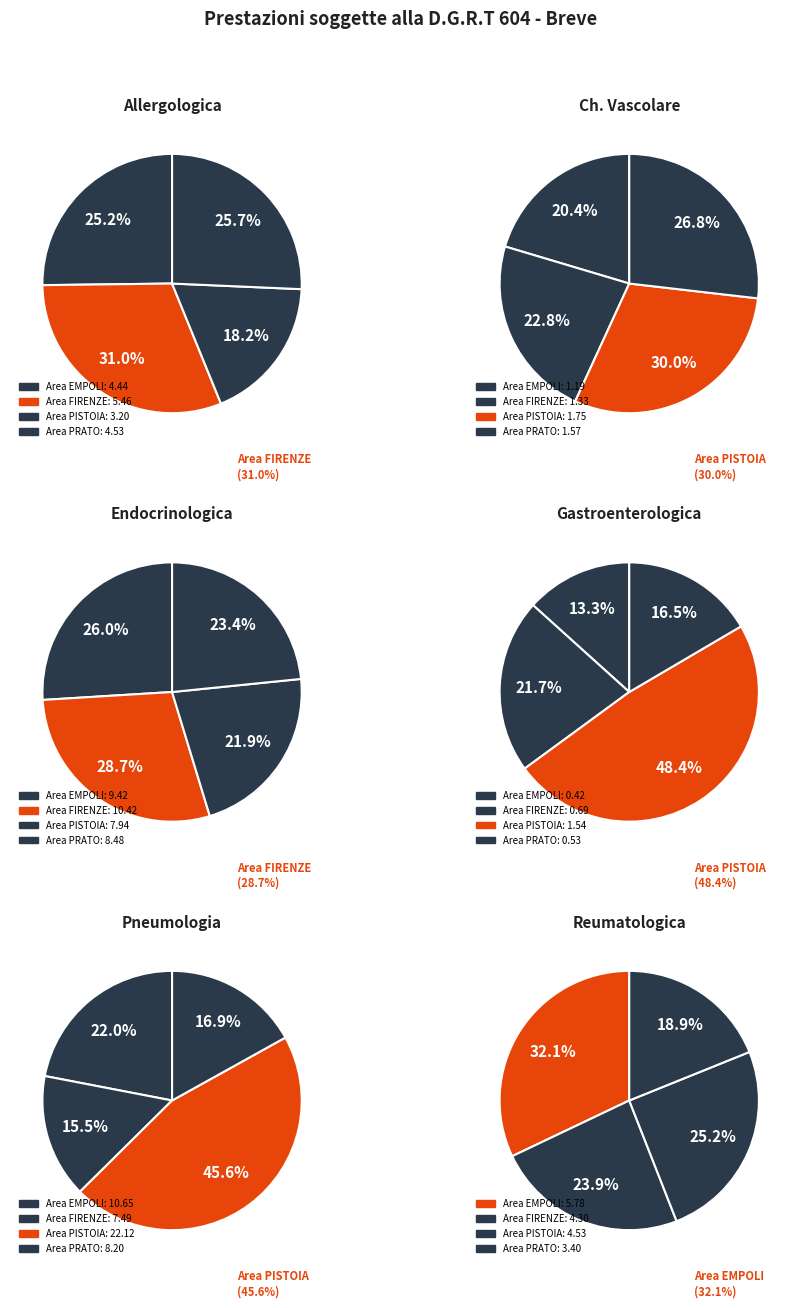

To the nearest percent, what portion does Area FIRENZE represent?

23%